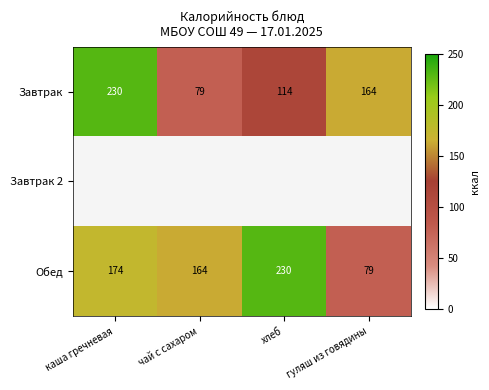

At which label does Завтрак first exceed 164?

каша гречневая